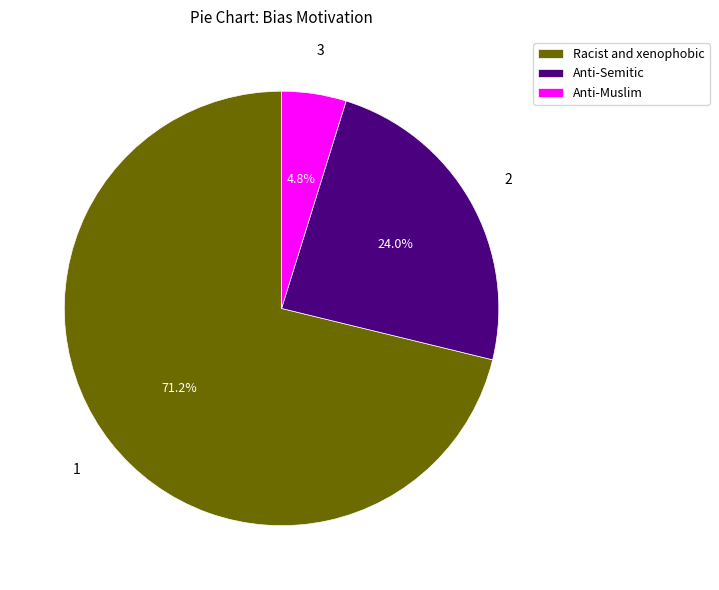

What percentage do Anti-Semitic and Anti-Muslim together represent?

28.8%